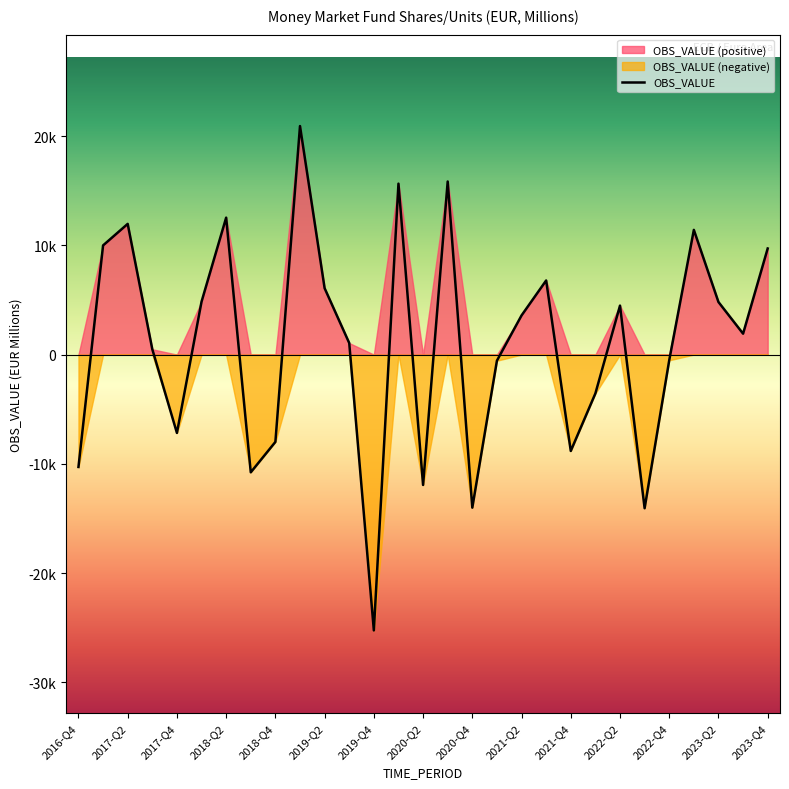

Where is the first local minimum?

2017-Q4